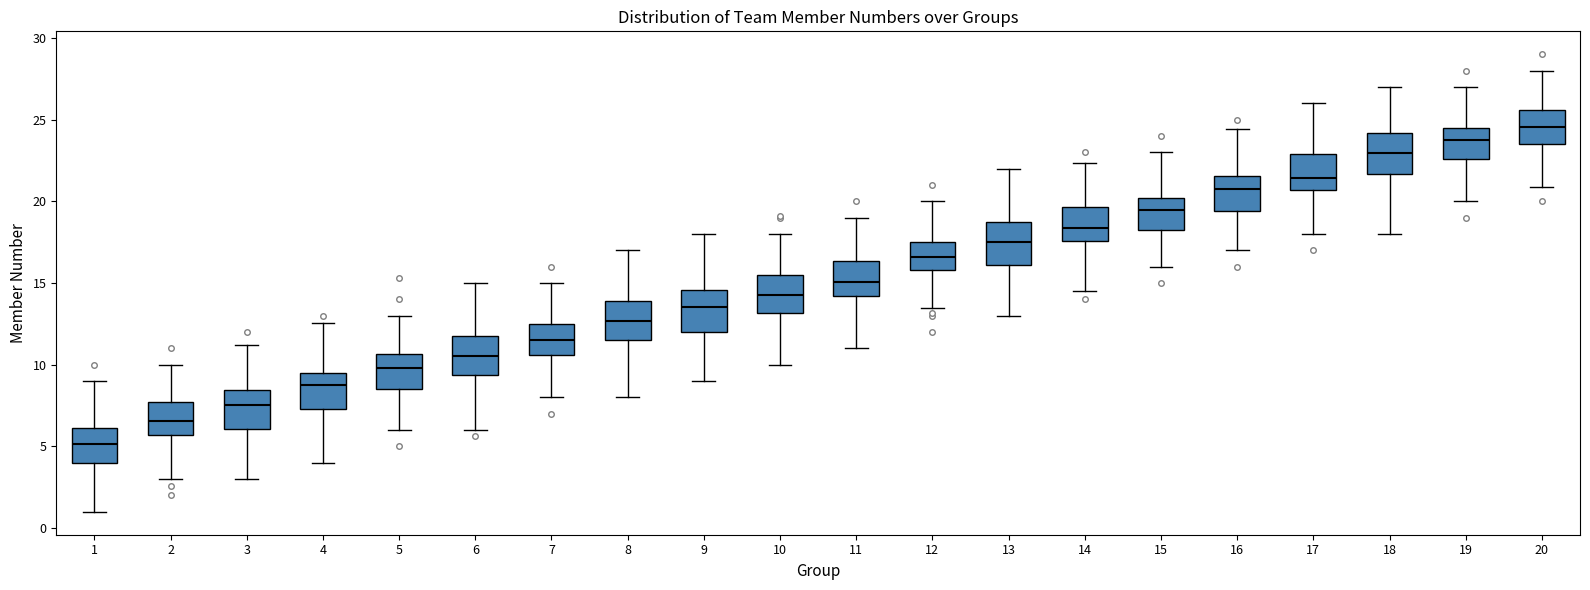

Where does the upper whisker of the box at x = 19 end on the y-axis? The values are not printed on the chart, so give them approximately, as read against the axis.

27.0